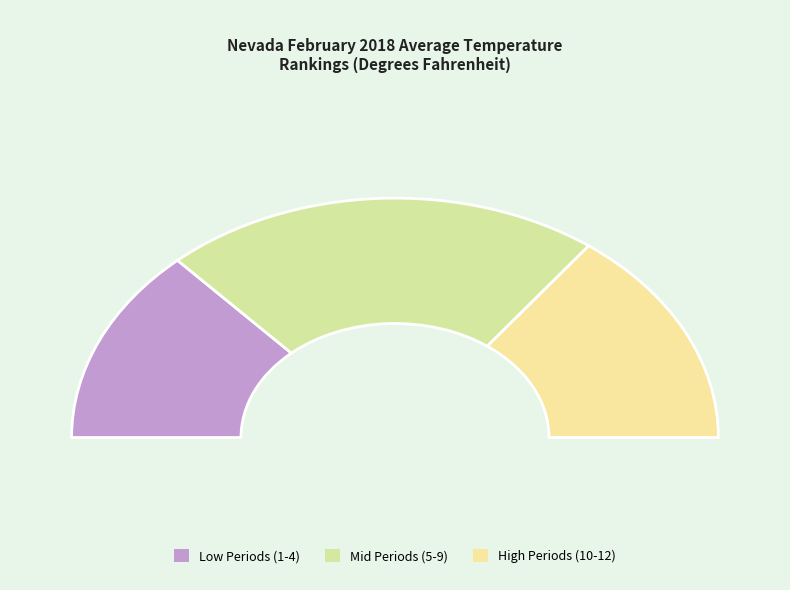

To the nearest percent, what is the combined percentage of Period 6 and Period 12?

18%